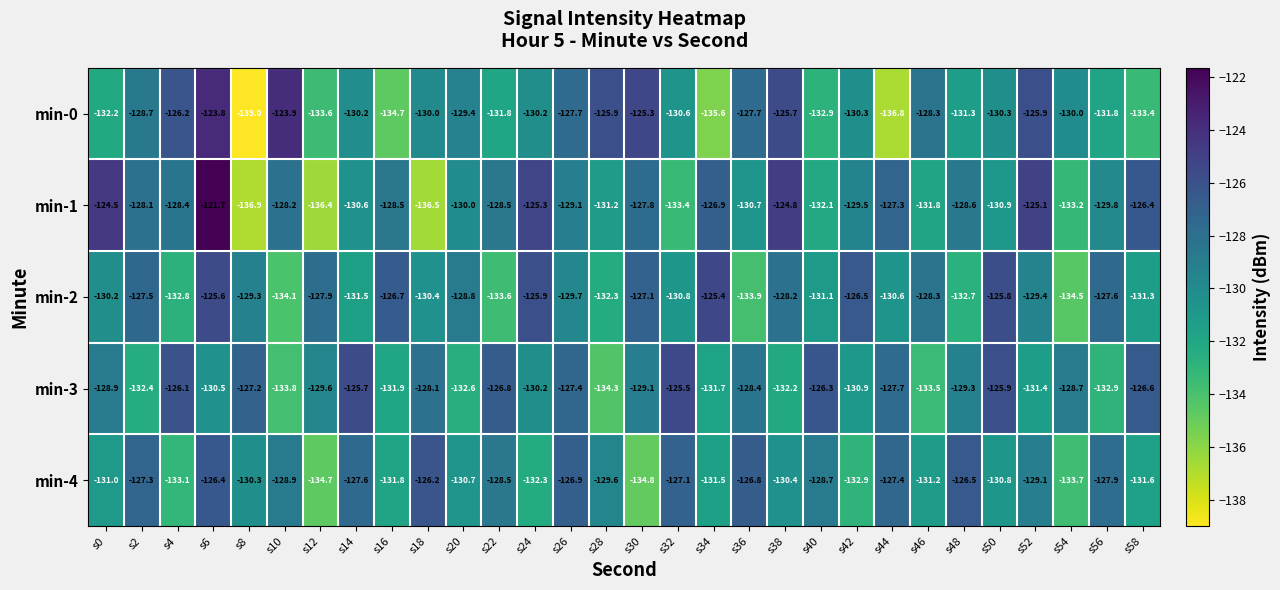

Rank the series at s42 from lowest to highest value.

min-4, min-3, min-0, min-1, min-2